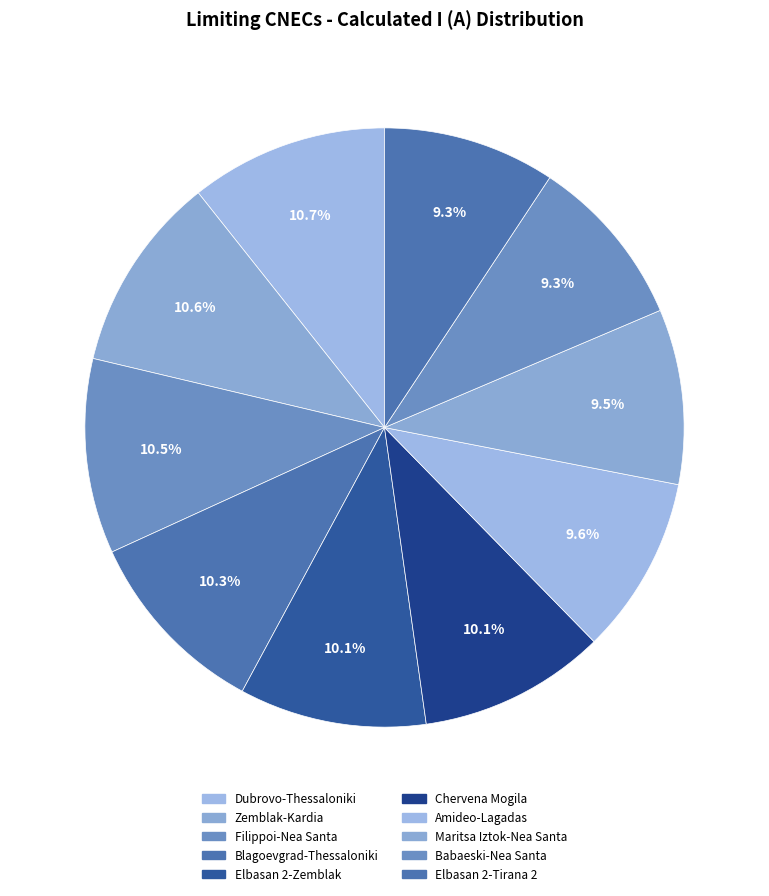

Is there any slice that represents more than half of the pie?

No